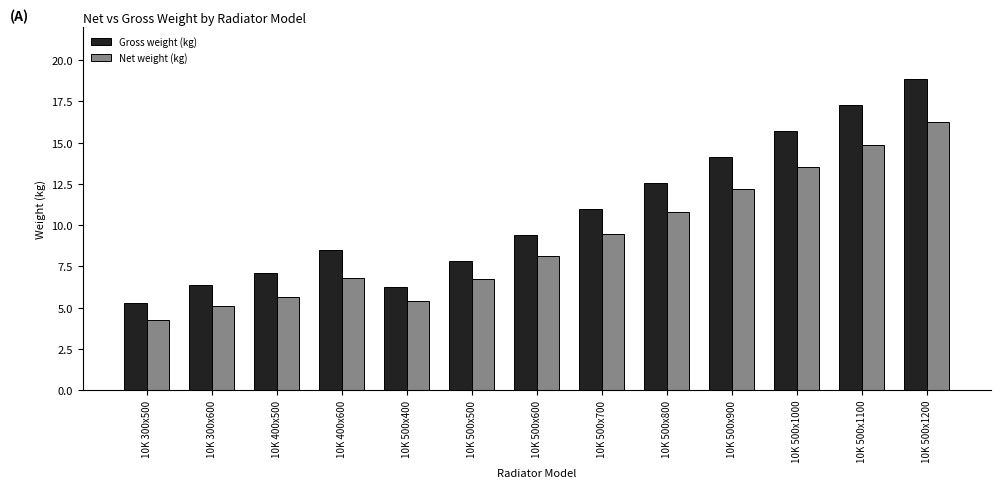

Which series has the largest range (max minus min)?

Gross weight (kg)